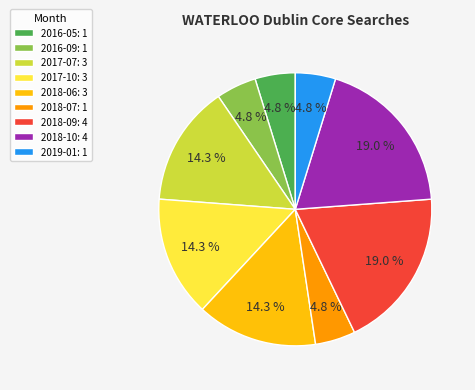

Is there a majority slice in this chart?

No